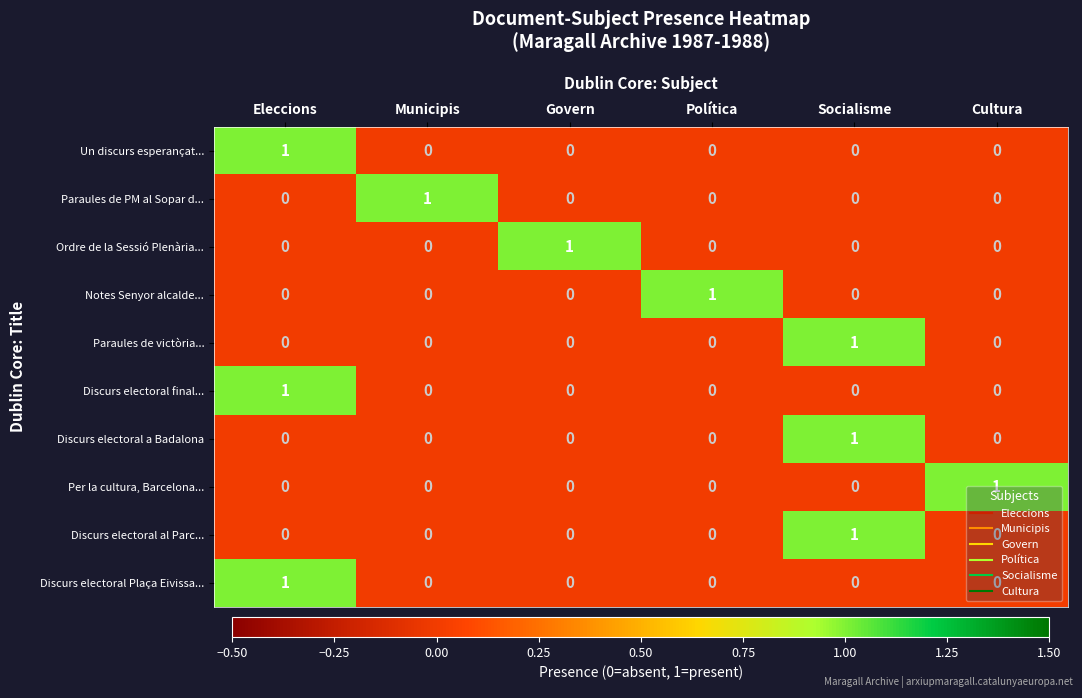

How many series are shown in this chart?

10